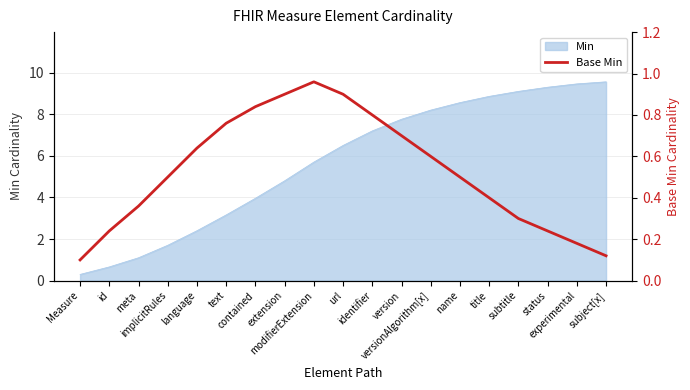

True or false: there are more than 0 points higher than both neighbors.

True